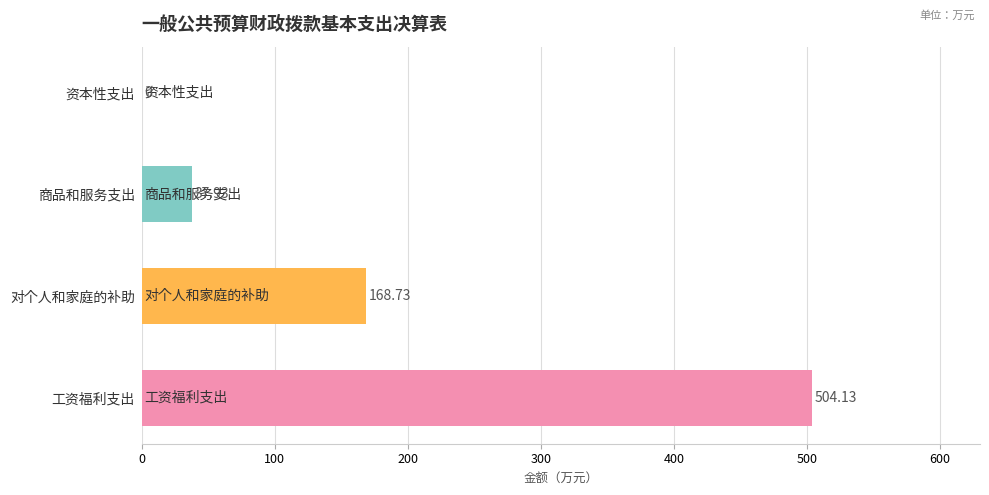

What is the sum of all values?

710.8